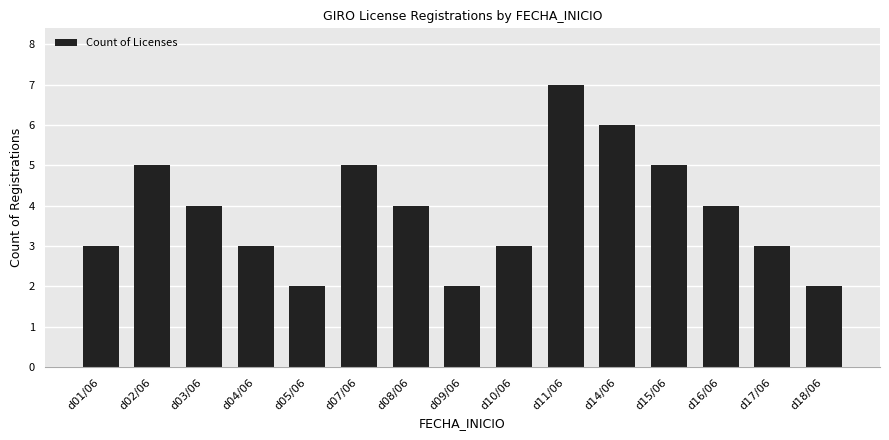

What position from the left is d17/06?

14